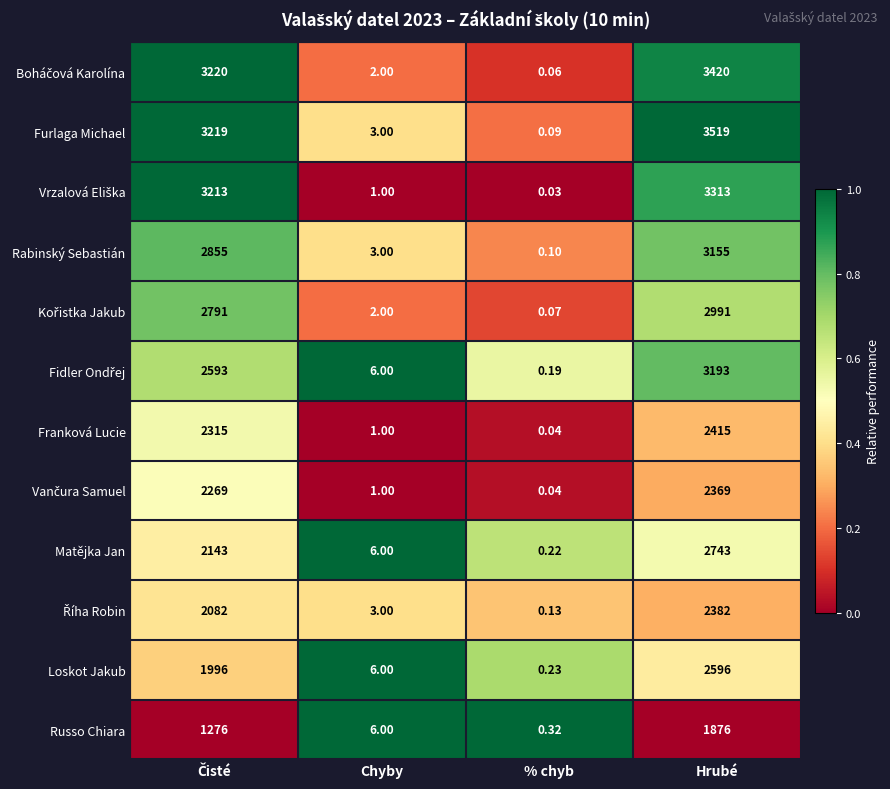

At which category is the sum across all series the highest?

Hrubé